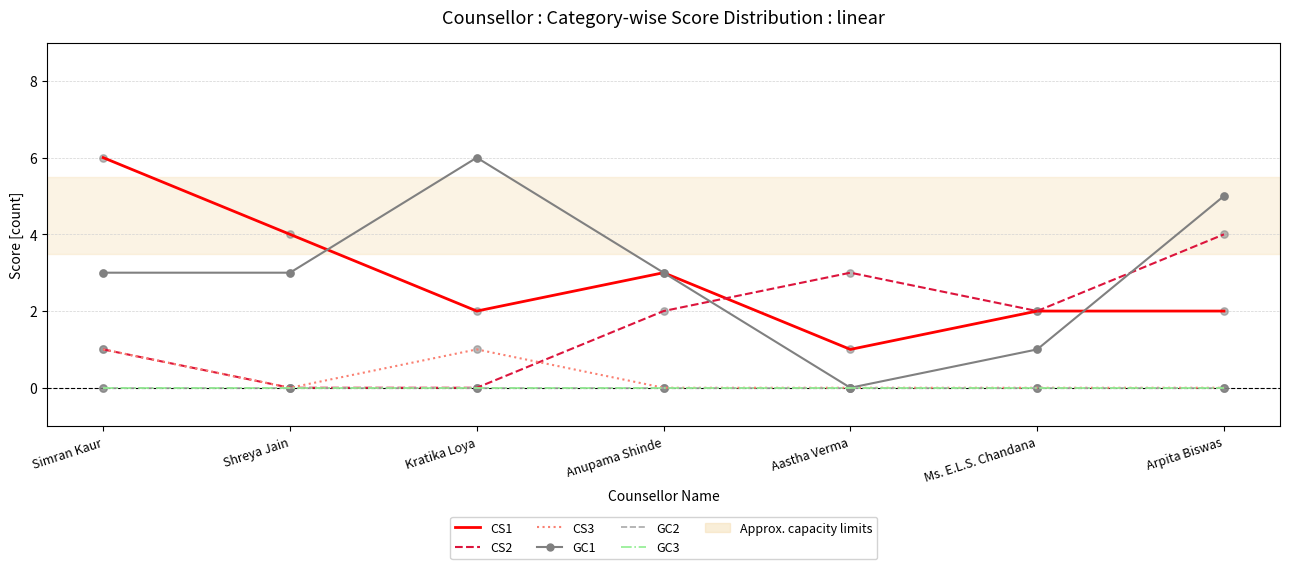

Is the value of CS1 at Kratika Loya greater than the value of CS2 at Ms. E.L.S. Chandana?

No